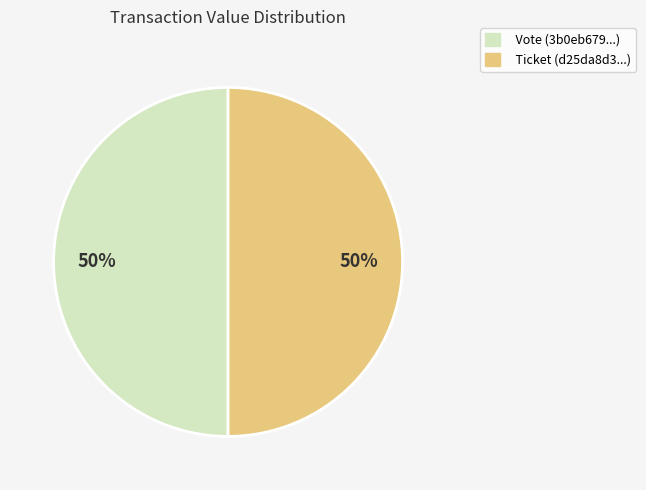

The Ticket (d25da8d3...) slice represents 37% of the pie. True or false?

False